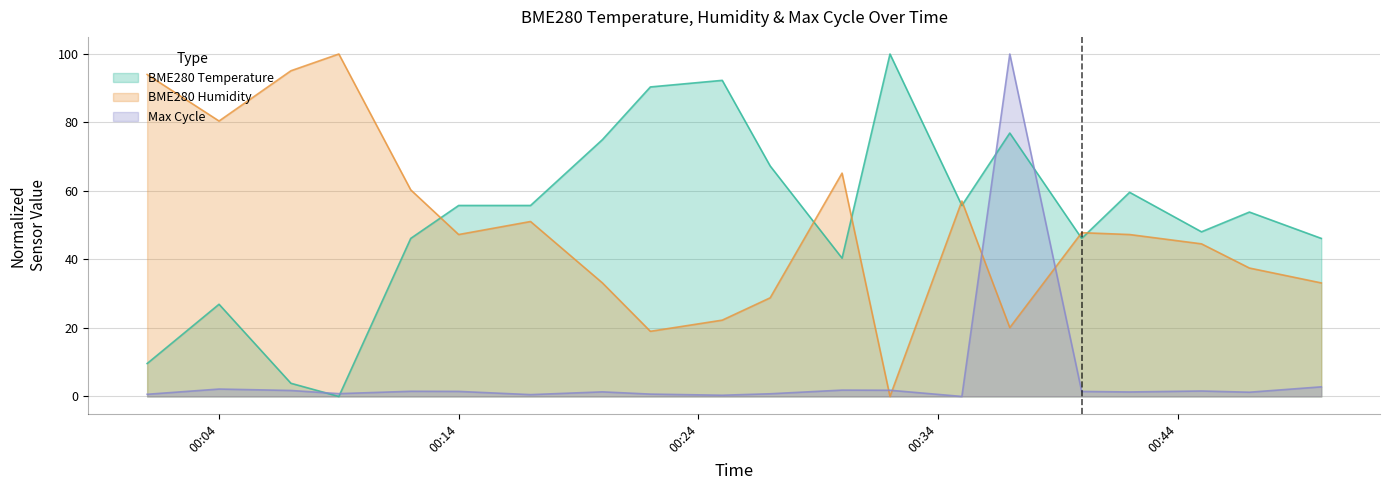

Which series changed the most between 2023-04-02 00:25 and 2023-04-02 00:40?

BME280_temperature